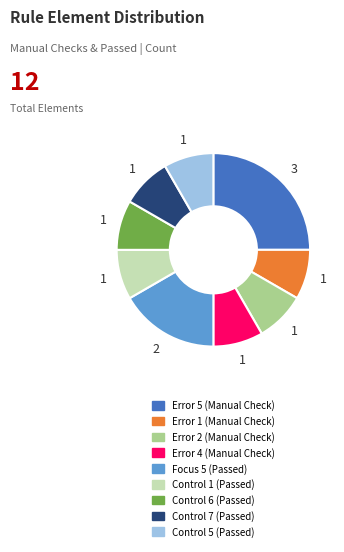

How many slices are in this pie chart?

9